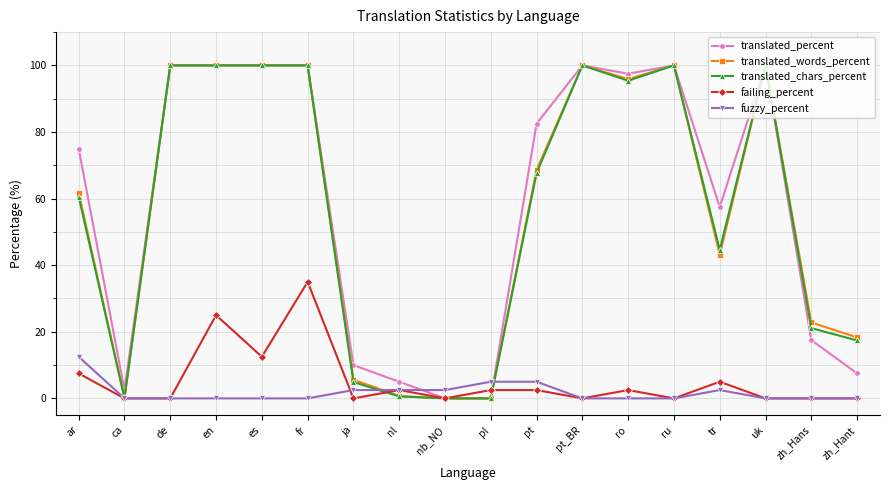

What is the spread (max minus min) of values at zh_Hant?

18.3